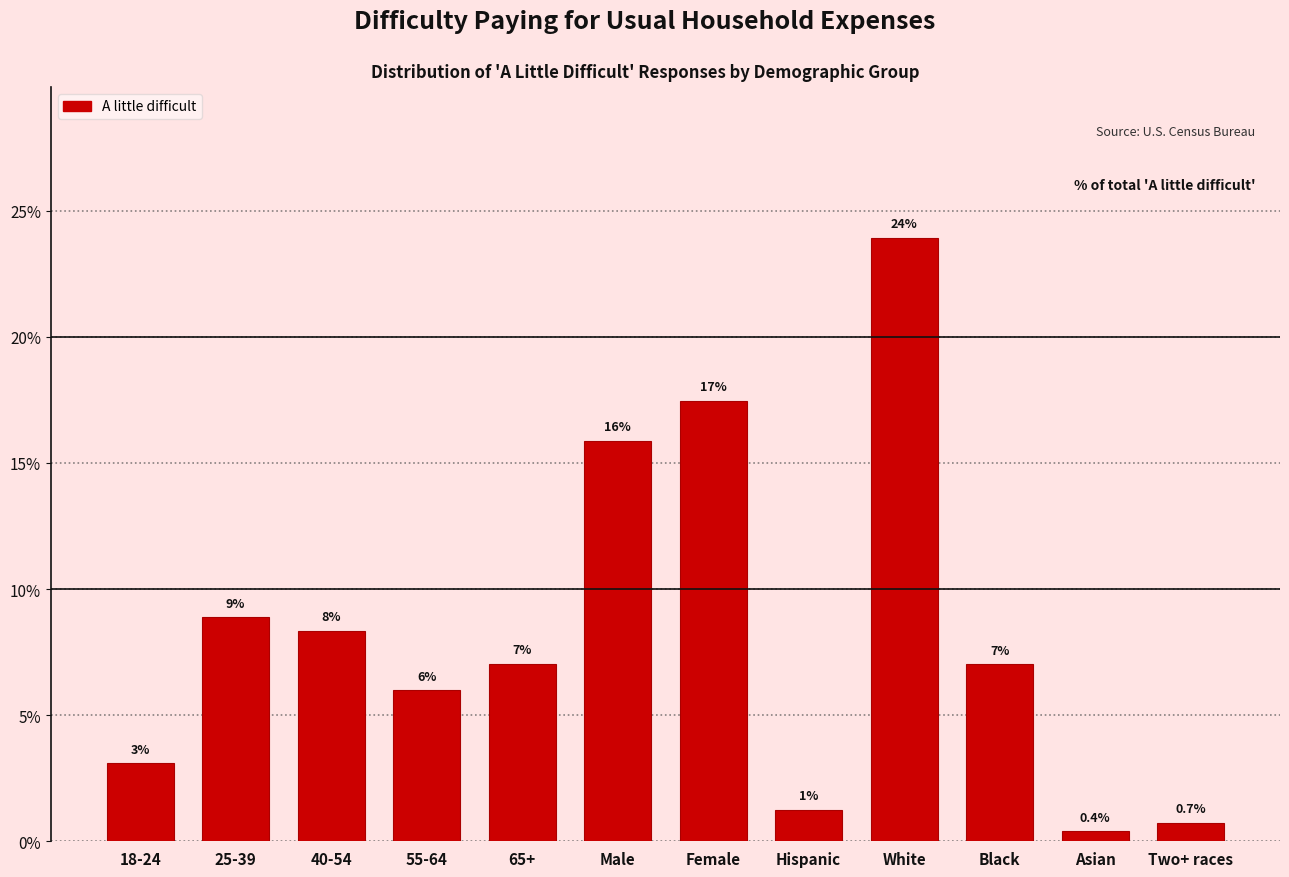

Between White and 55-64, which is larger?

White